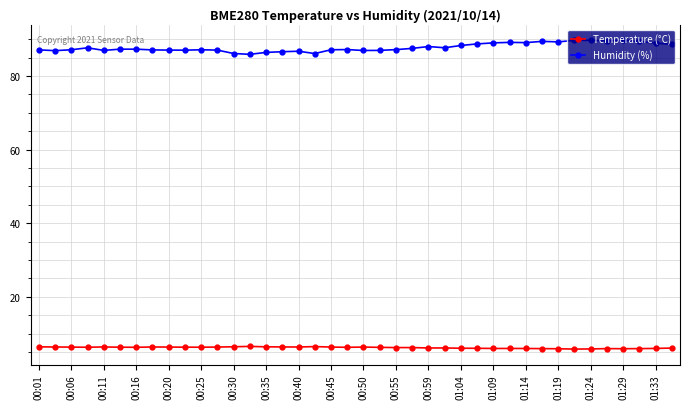

True or false: Humidity (%) has more than 1 interior local peaks.

True